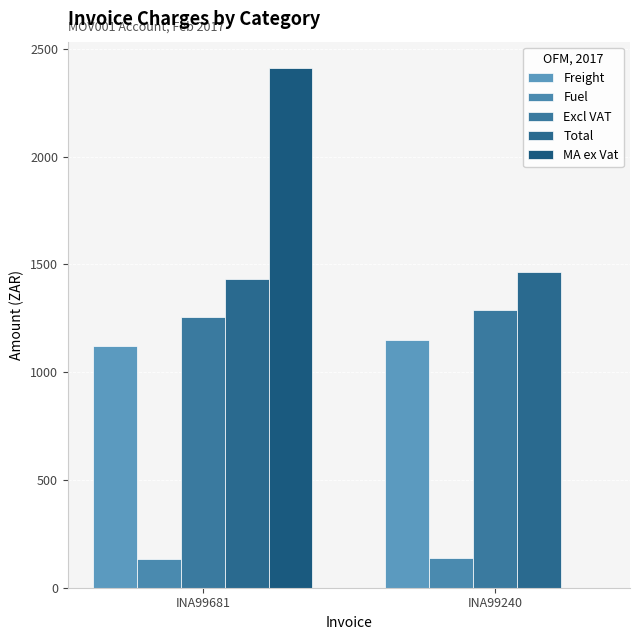

How many values in the Excl VAT series exceed 1286?

1